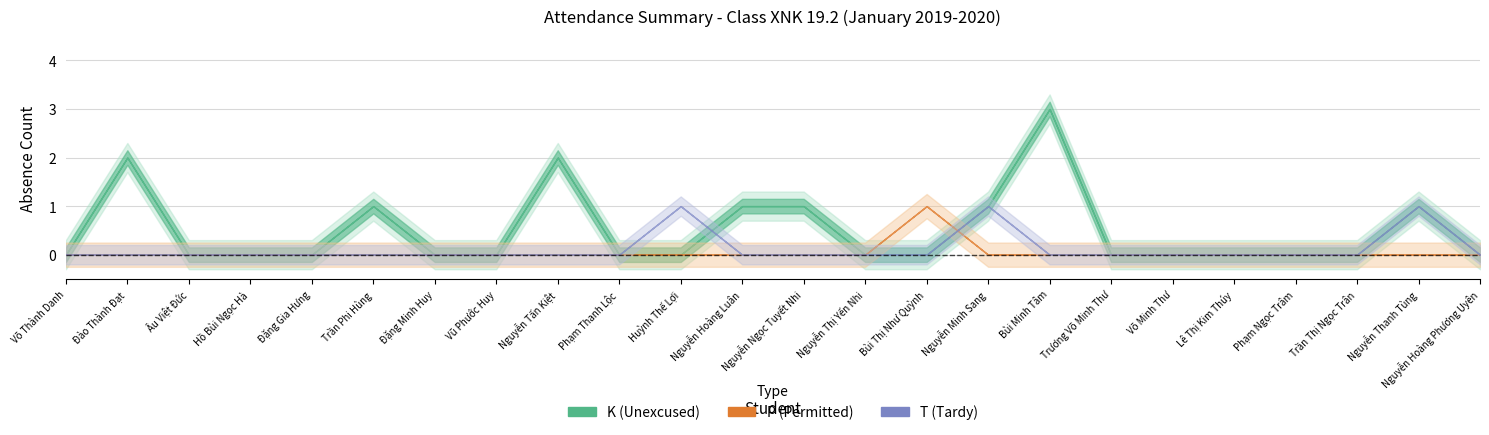

Reading left to right, what are all the values shown in this chart?

K: Võ Thành Danh=0	Đào Thành Đạt=2	Âu Việt Đức=0	Hồ Bùi Ngọc Hà=0	Đặng Gia Hưng=0	Trần Phi Hùng=1	Đặng Minh Huy=0	Vũ Phước Huy=0	Nguyễn Tấn Kiệt=2	Phạm Thanh Lộc=0	Huỳnh Thế Lợi=0	Nguyễn Hoàng Luân=1	Nguyễn Ngọc Tuyết Nhi=1	Nguyễn Thị Yến Nhi=0	Bùi Thị Như Quỳnh=0	Nguyễn Minh Sang=1	Bùi Minh Tâm=3	Trương Võ Minh Thư=0	Võ Minh Thư=0	Lê Thị Kim Thúy=0	Phạm Ngọc Trâm=0	Trần Thị Ngọc Trân=0	Nguyễn Thanh Tùng=1	Nguyễn Hoàng Phương Uyên=0
P: Võ Thành Danh=0	Đào Thành Đạt=0	Âu Việt Đức=0	Hồ Bùi Ngọc Hà=0	Đặng Gia Hưng=0	Trần Phi Hùng=0	Đặng Minh Huy=0	Vũ Phước Huy=0	Nguyễn Tấn Kiệt=0	Phạm Thanh Lộc=0	Huỳnh Thế Lợi=0	Nguyễn Hoàng Luân=0	Nguyễn Ngọc Tuyết Nhi=0	Nguyễn Thị Yến Nhi=0	Bùi Thị Như Quỳnh=1	Nguyễn Minh Sang=0	Bùi Minh Tâm=0	Trương Võ Minh Thư=0	Võ Minh Thư=0	Lê Thị Kim Thúy=0	Phạm Ngọc Trâm=0	Trần Thị Ngọc Trân=0	Nguyễn Thanh Tùng=0	Nguyễn Hoàng Phương Uyên=0
T: Võ Thành Danh=0	Đào Thành Đạt=0	Âu Việt Đức=0	Hồ Bùi Ngọc Hà=0	Đặng Gia Hưng=0	Trần Phi Hùng=0	Đặng Minh Huy=0	Vũ Phước Huy=0	Nguyễn Tấn Kiệt=0	Phạm Thanh Lộc=0	Huỳnh Thế Lợi=1	Nguyễn Hoàng Luân=0	Nguyễn Ngọc Tuyết Nhi=0	Nguyễn Thị Yến Nhi=0	Bùi Thị Như Quỳnh=0	Nguyễn Minh Sang=1	Bùi Minh Tâm=0	Trương Võ Minh Thư=0	Võ Minh Thư=0	Lê Thị Kim Thúy=0	Phạm Ngọc Trâm=0	Trần Thị Ngọc Trân=0	Nguyễn Thanh Tùng=1	Nguyễn Hoàng Phương Uyên=0